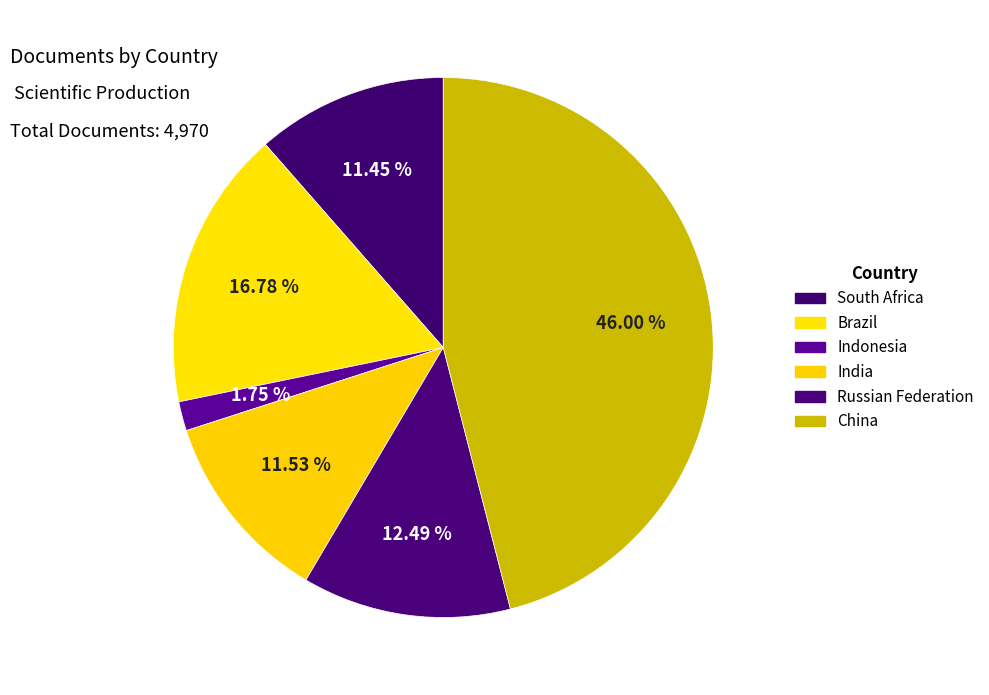

True or false: Brazil accounts for 9% of the total.

False